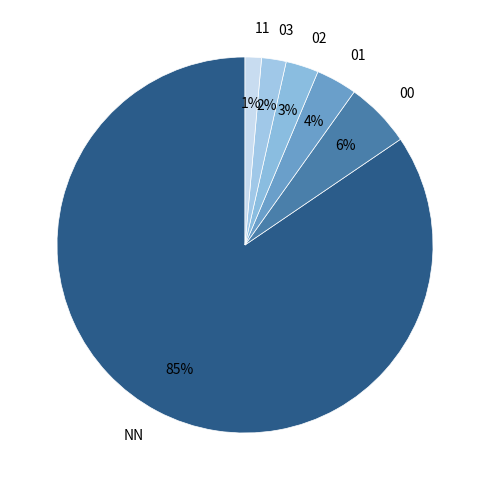

How many segments does this pie chart have?

6